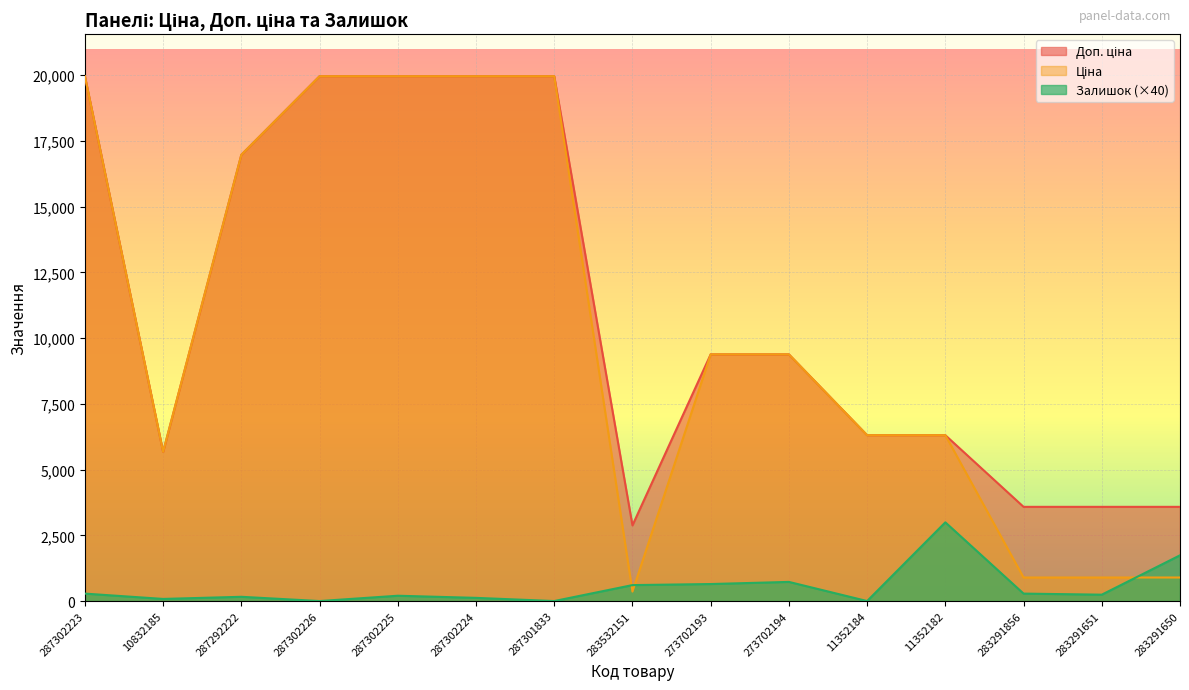

What is the maximum value for Ціна?

19964.2